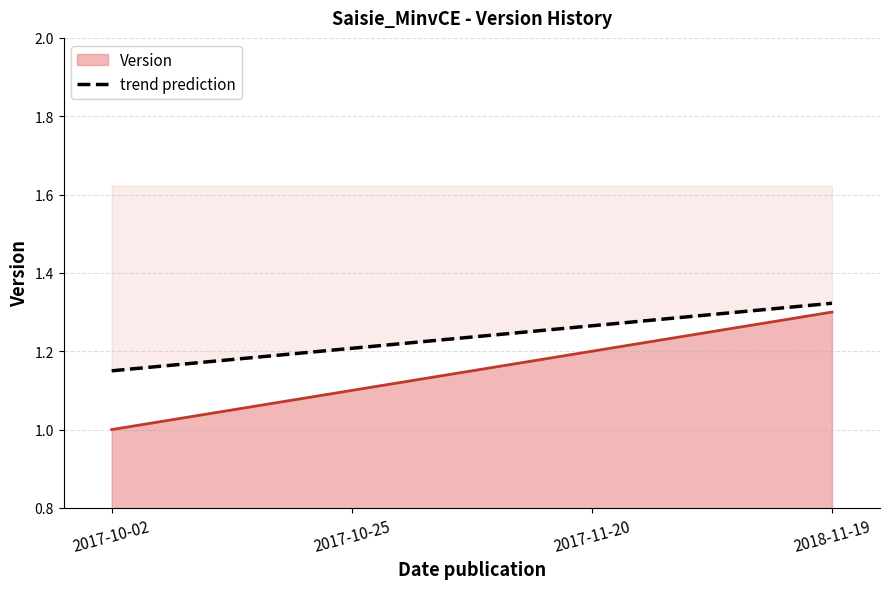

What position from the right is 2017-10-02?

4